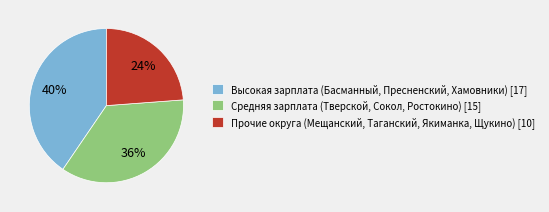

Is there a majority slice in this chart?

No